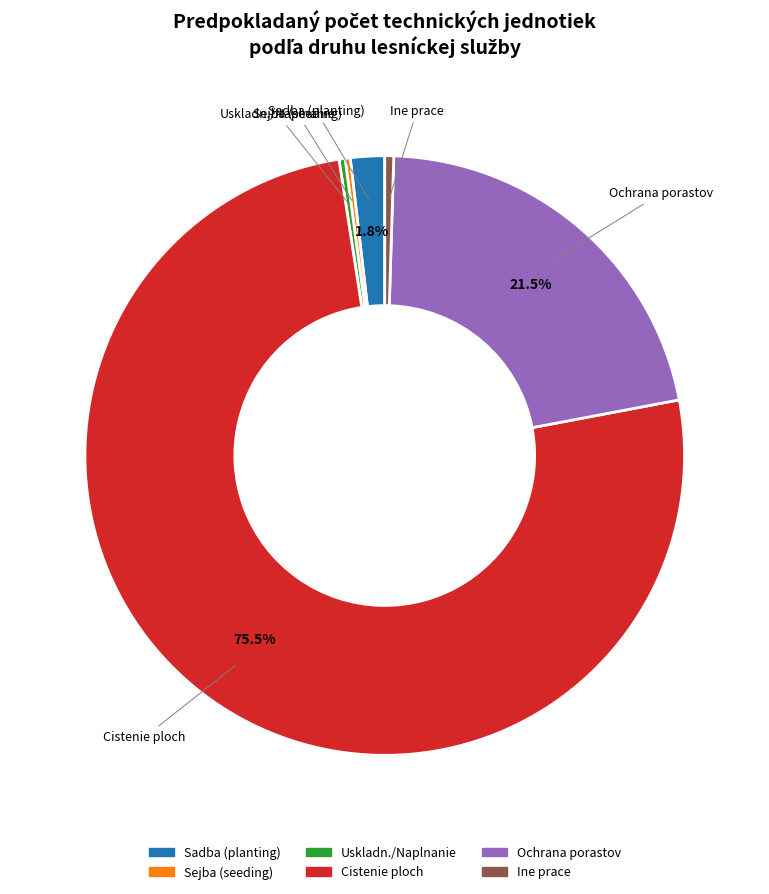

Do Sadba (planting) and Uskladn./Naplnanie together represent more than half of the pie?

No